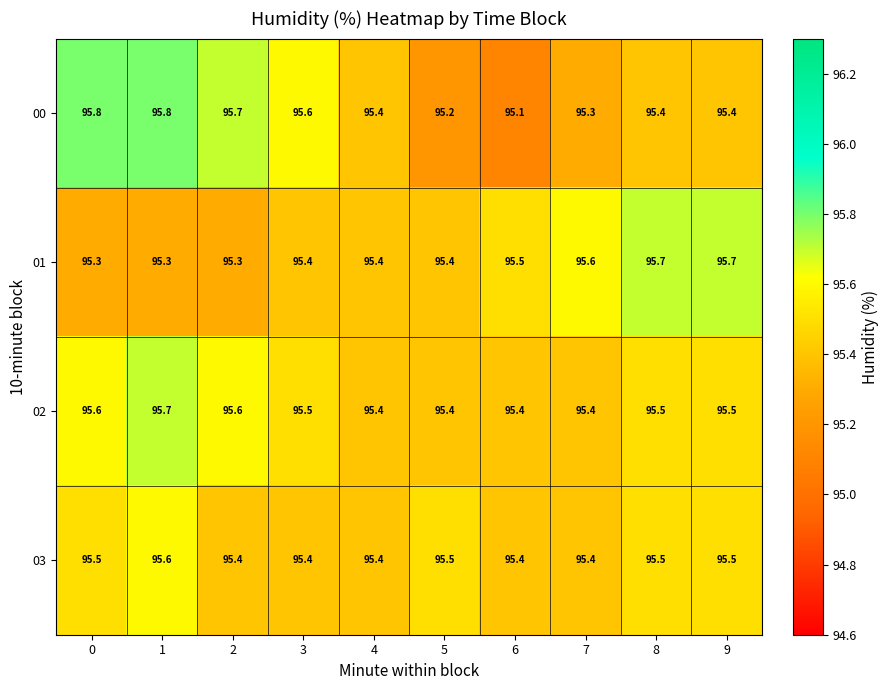

True or false: 00 has a value of 32.6 at 6.

False